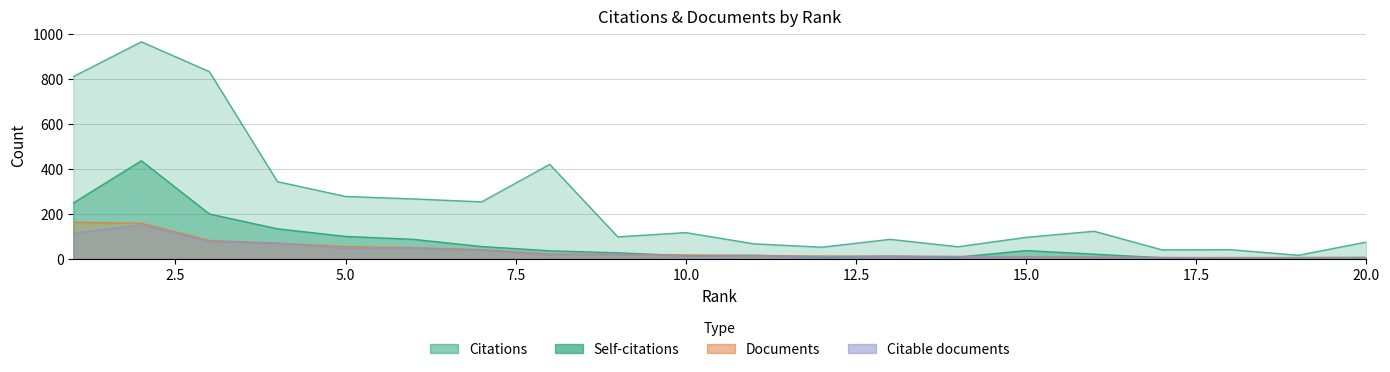

Which category has the highest value in the Documents series?

1